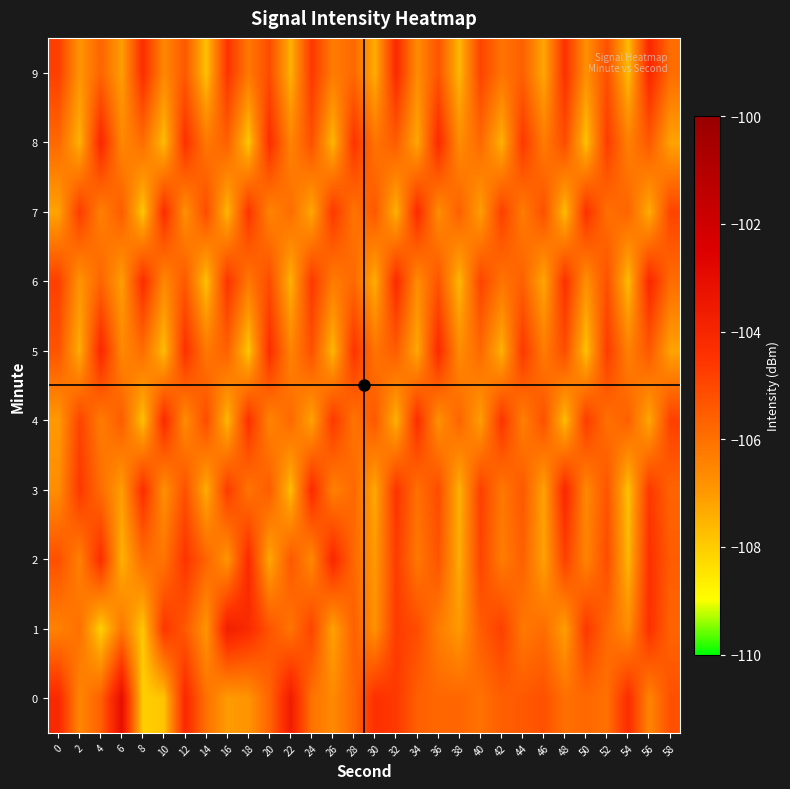

At how many categories does at least one series exceed -107?

30